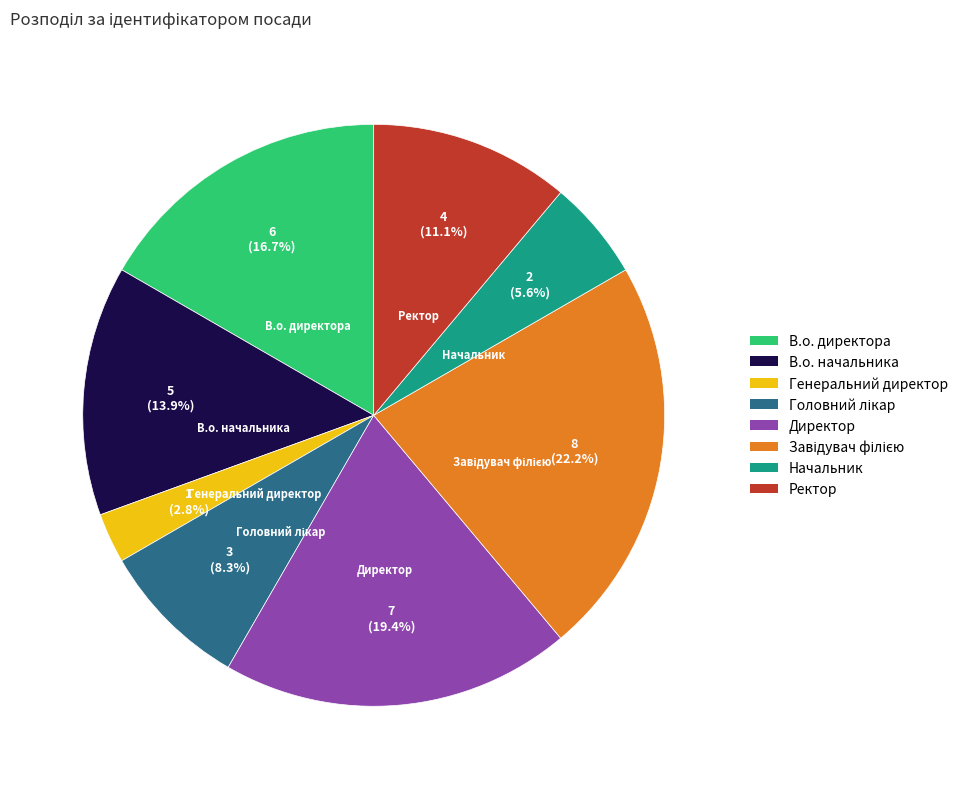

Does any single category account for the majority?

No